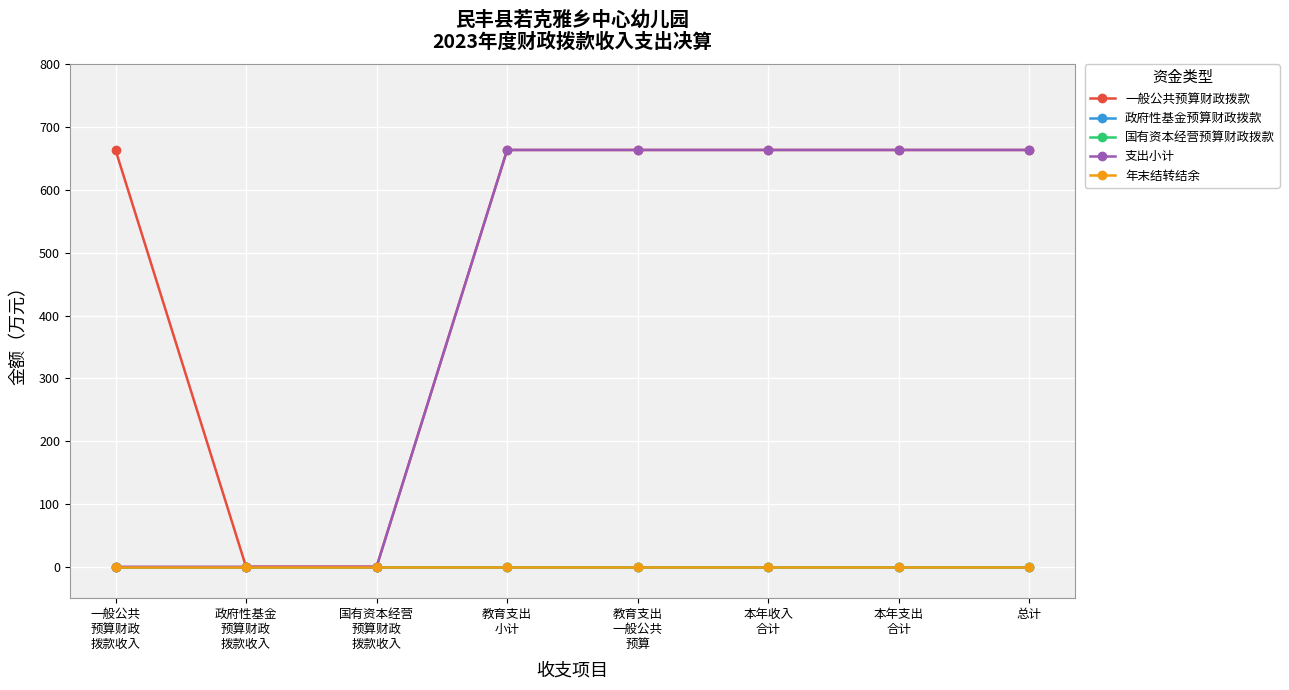

Rank the series by their maximum value, from lowest to highest.

政府性基金预算财政拨款, 国有资本经营预算财政拨款, 年末结转结余, 一般公共预算财政拨款, 支出小计